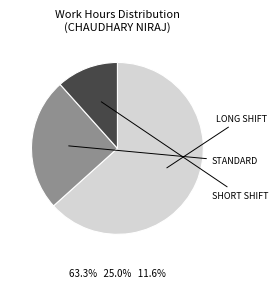

Is there a majority slice in this chart?

Yes